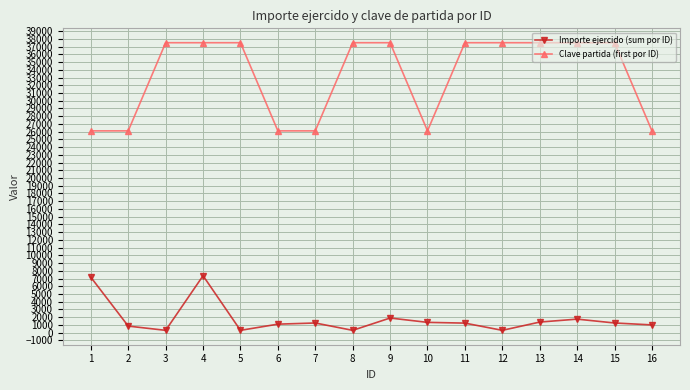

Is the value of Importe ejercido (sum por ID) at 6 greater than the value of Clave partida (first por ID) at 10?

No